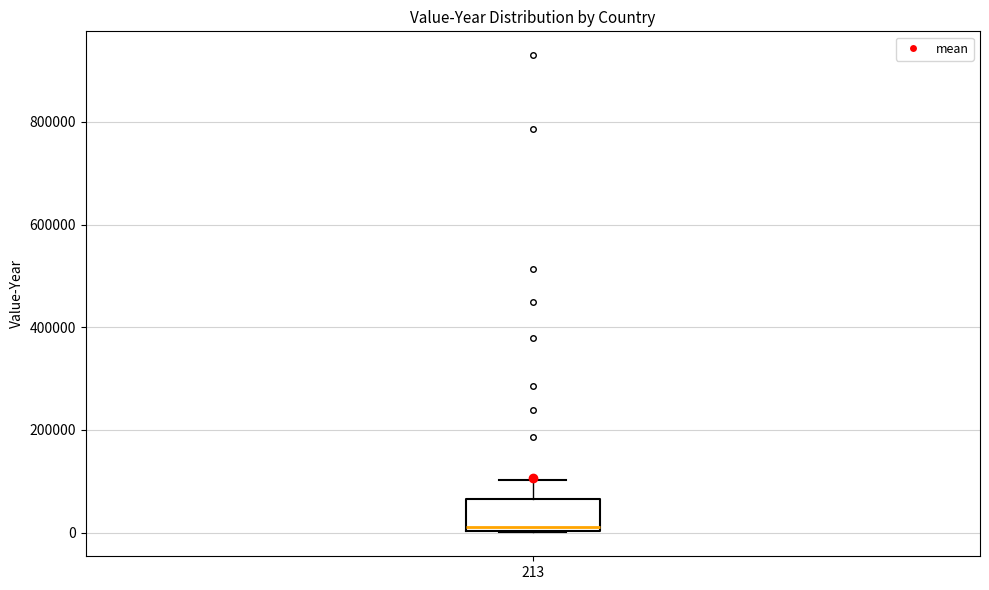

Where is the upper edge of the box at x = 213 on the y-axis? The values are not printed on the chart, so give them approximately, as read against the axis.

60000